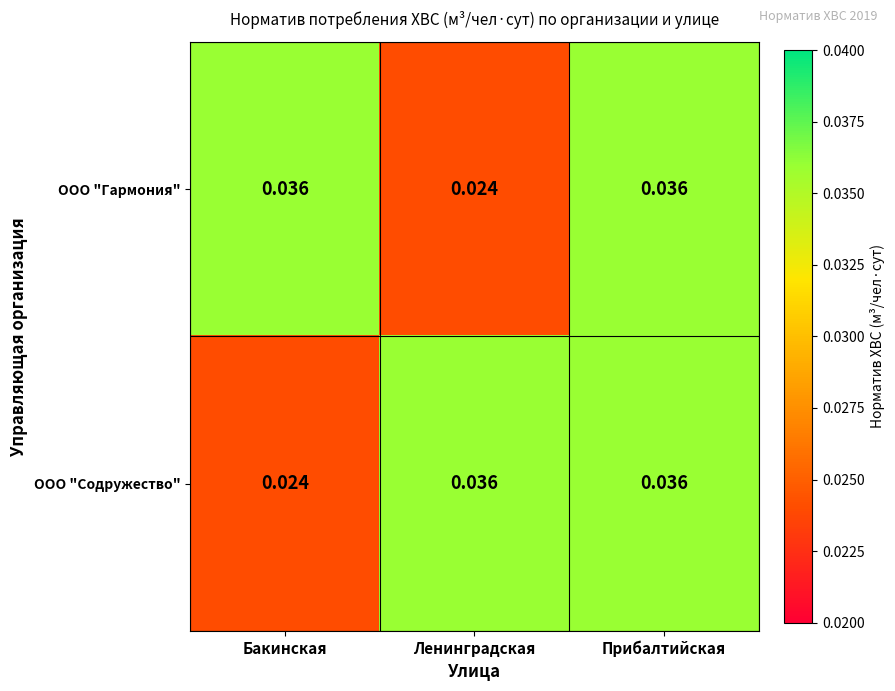

Between Ленинградская and Прибалтийская, which series saw the biggest shift?

ООО "Гармония"